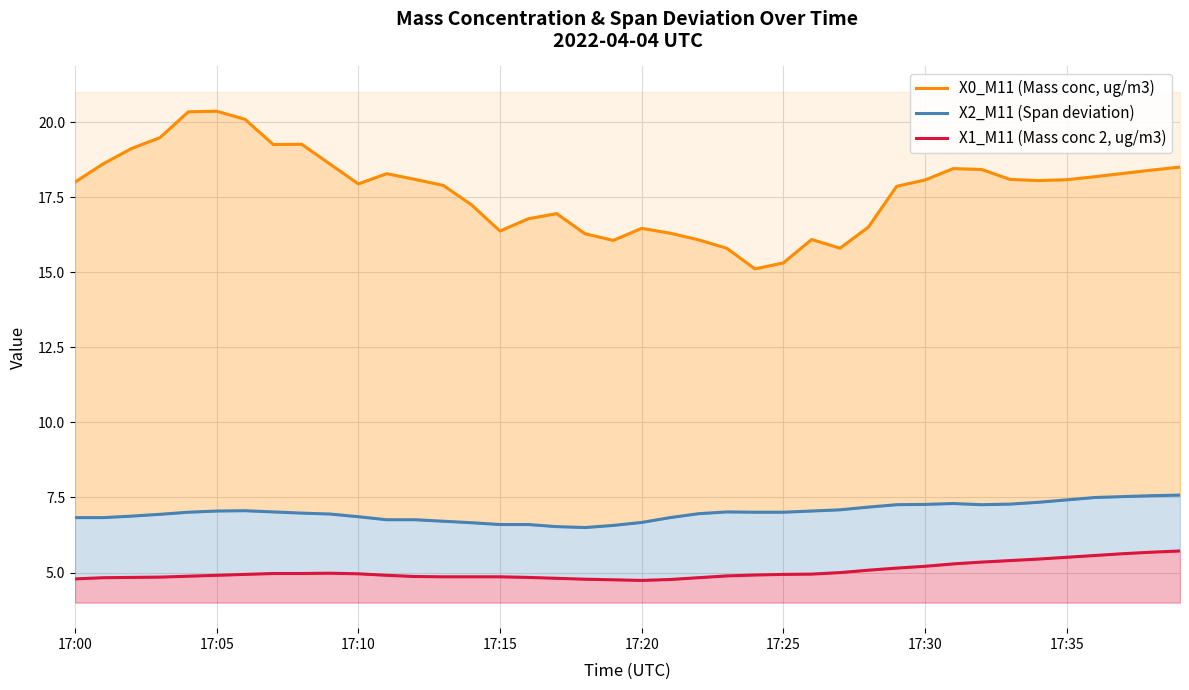

What is the total value across all series at 39?

31.8